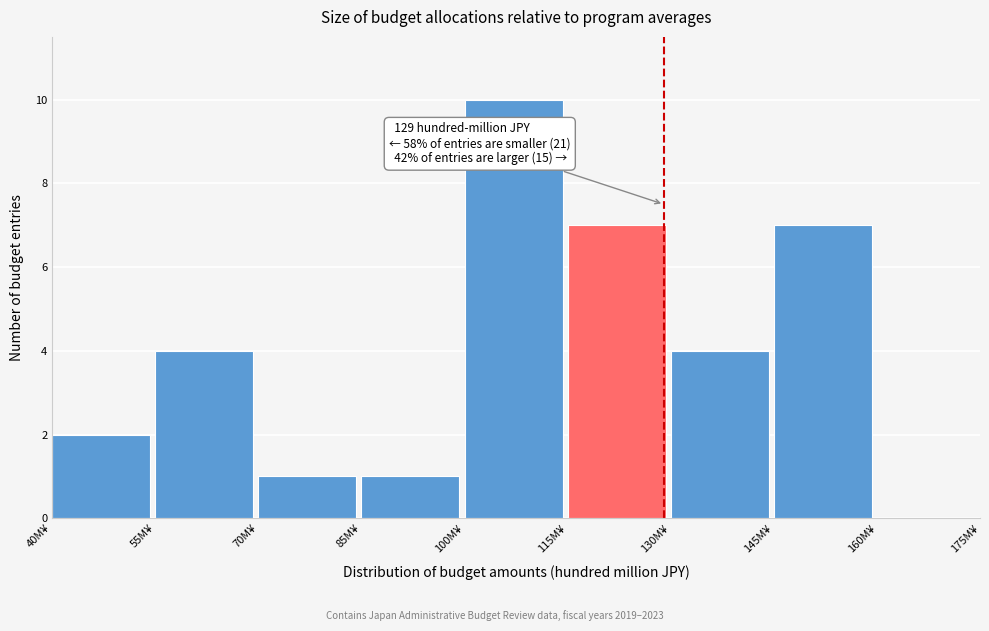

Over which range of the x-axis is the bar tallest?

100 to 115